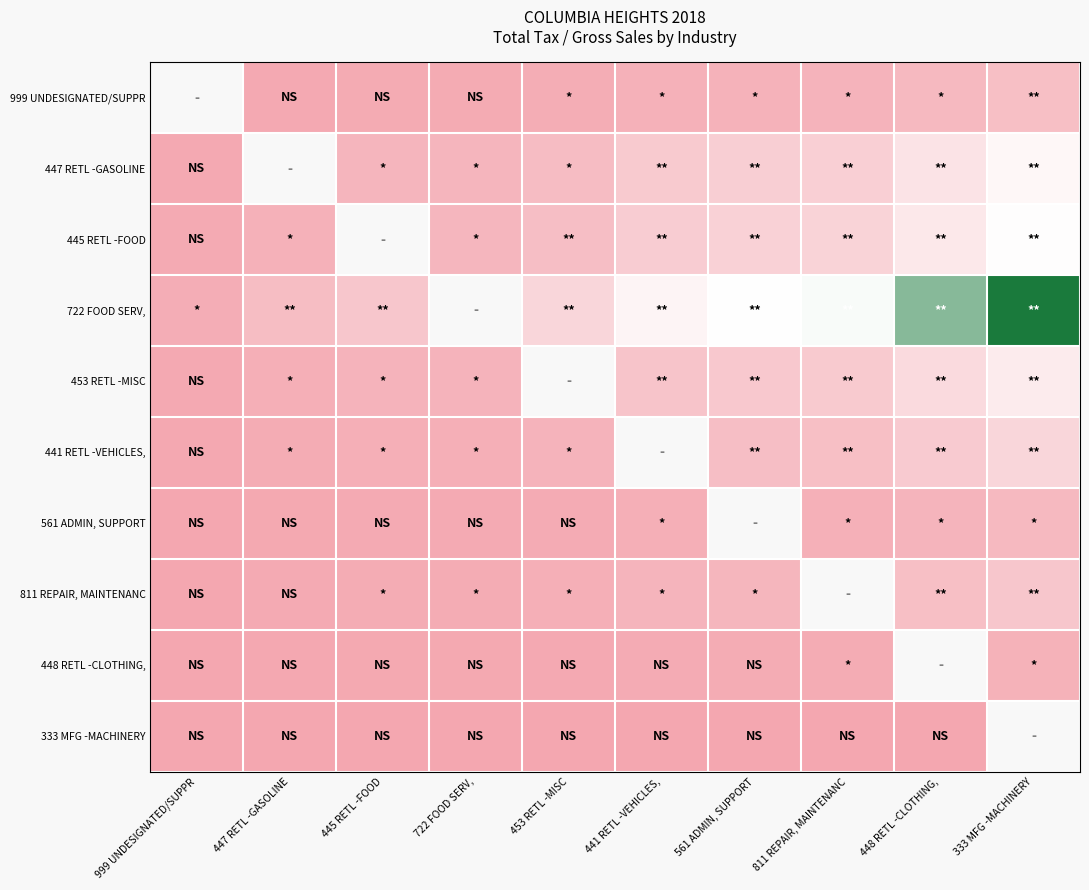

Which label corresponds to the largest value in the chart?

333 MFG -MACHINERY